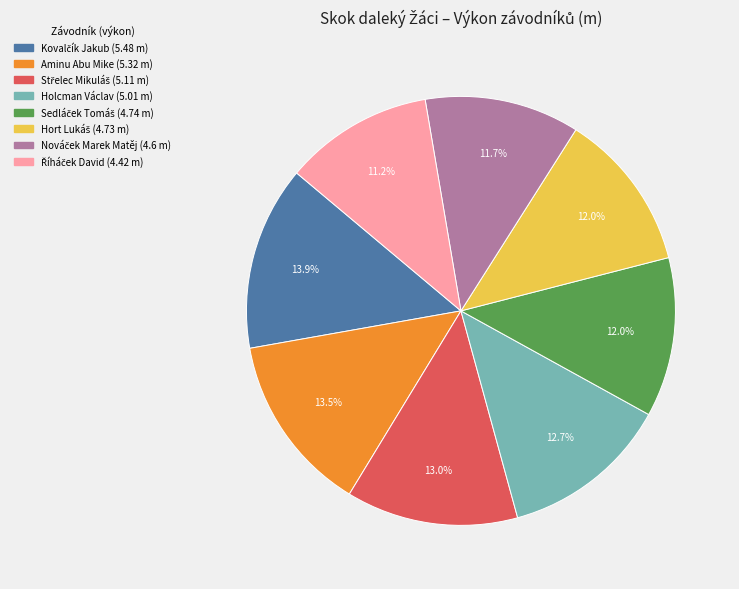

Is there a majority slice in this chart?

No